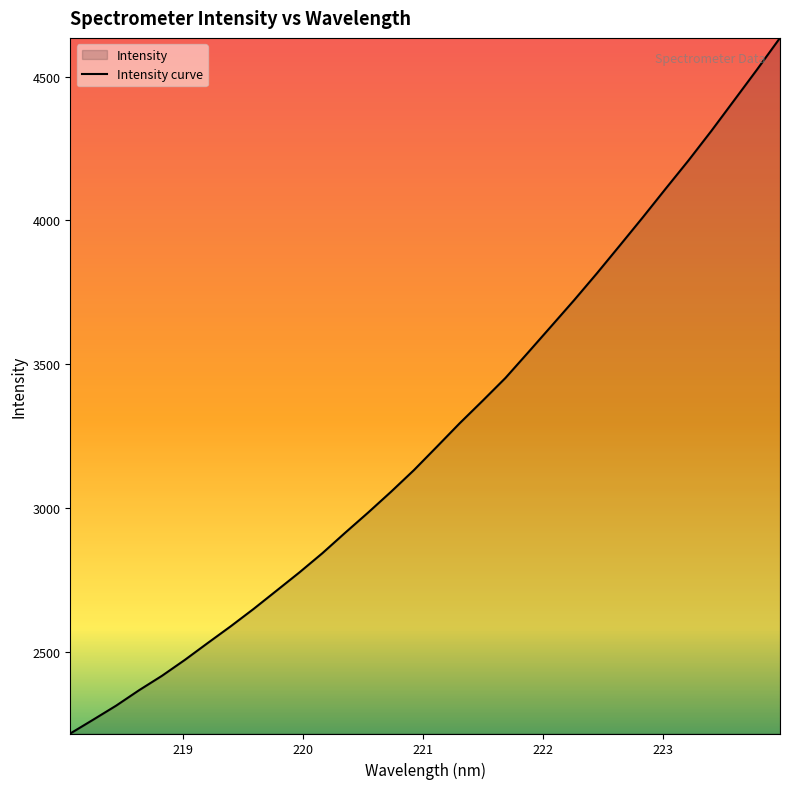

Reading right to left, extract all data points from this chart.

4634.7	4525.1	4418.2	4311.5	4208.7	4110.3	4010.6	3913.2	3816.5	3722.9	3632.2	3541.9	3452.4	3372.8	3294.8	3212.9	3131.8	3056.5	2984.2	2914.2	2842.7	2776.1	2712.5	2649.1	2588.7	2530.7	2471.9	2416.5	2366.3	2312.7	2264.0	2215.9